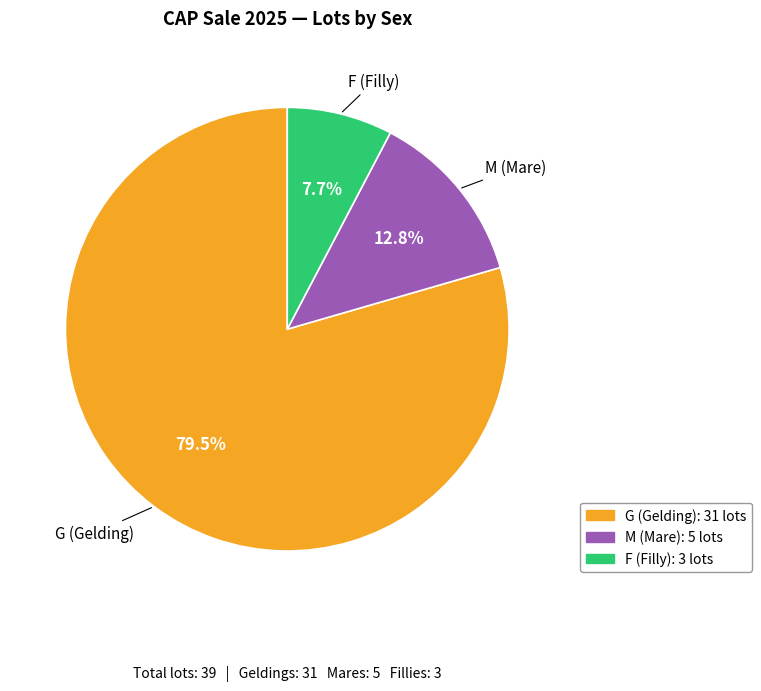

To the nearest percent, what is the difference between the largest and smallest slice percentages?

72%